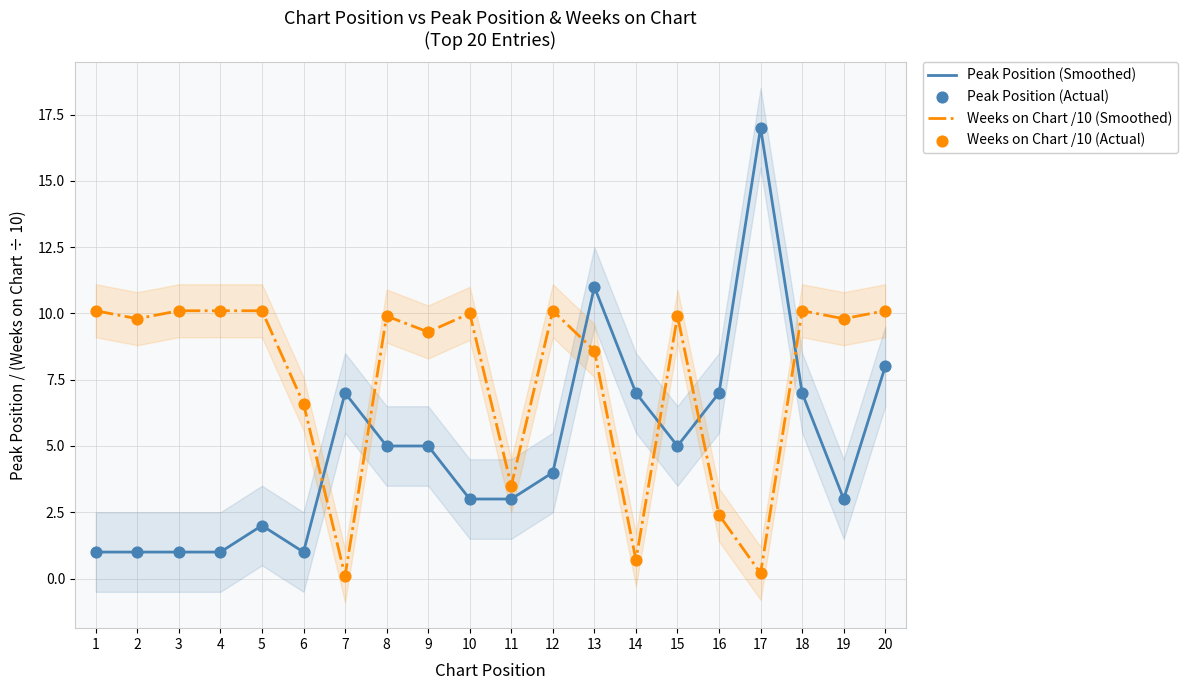

Is the value of Weeks on Chart /10 (Smoothed) at 14 greater than the value of Weeks on Chart /10 (Actual) at 4?

No